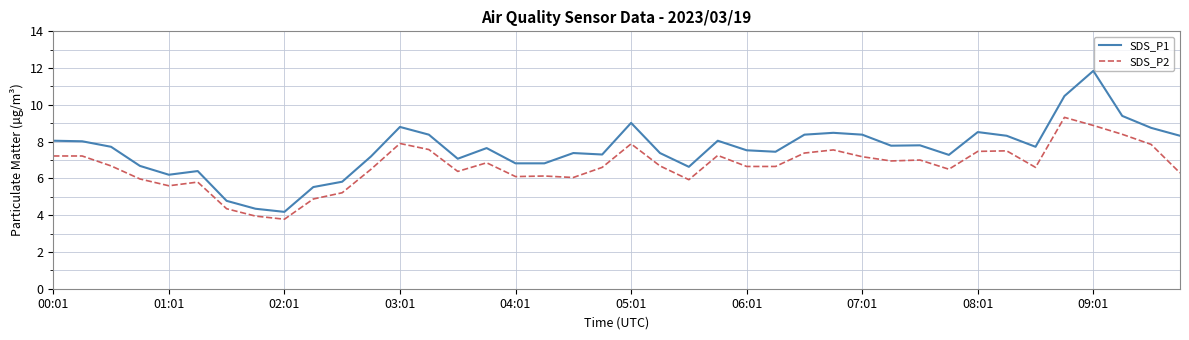

What is the maximum value for SDS_P2?

9.3